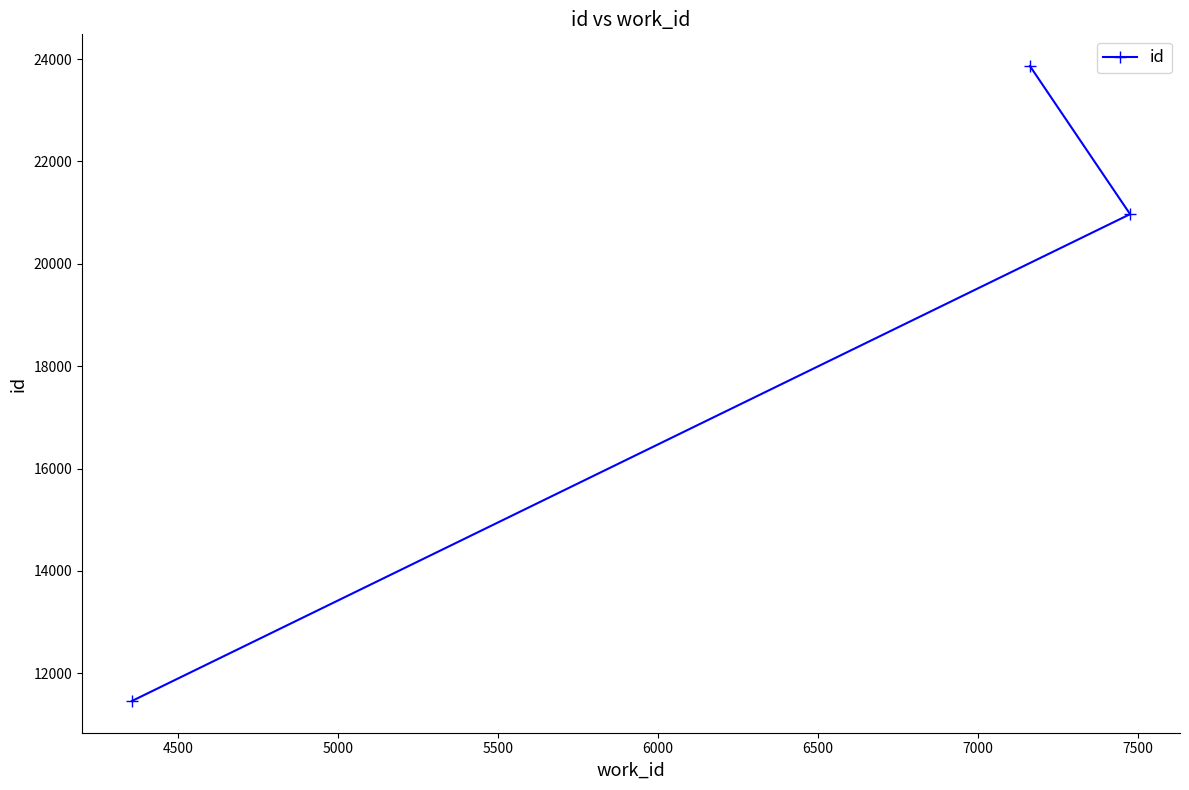

What is the value of the 1st point from the left?

11460